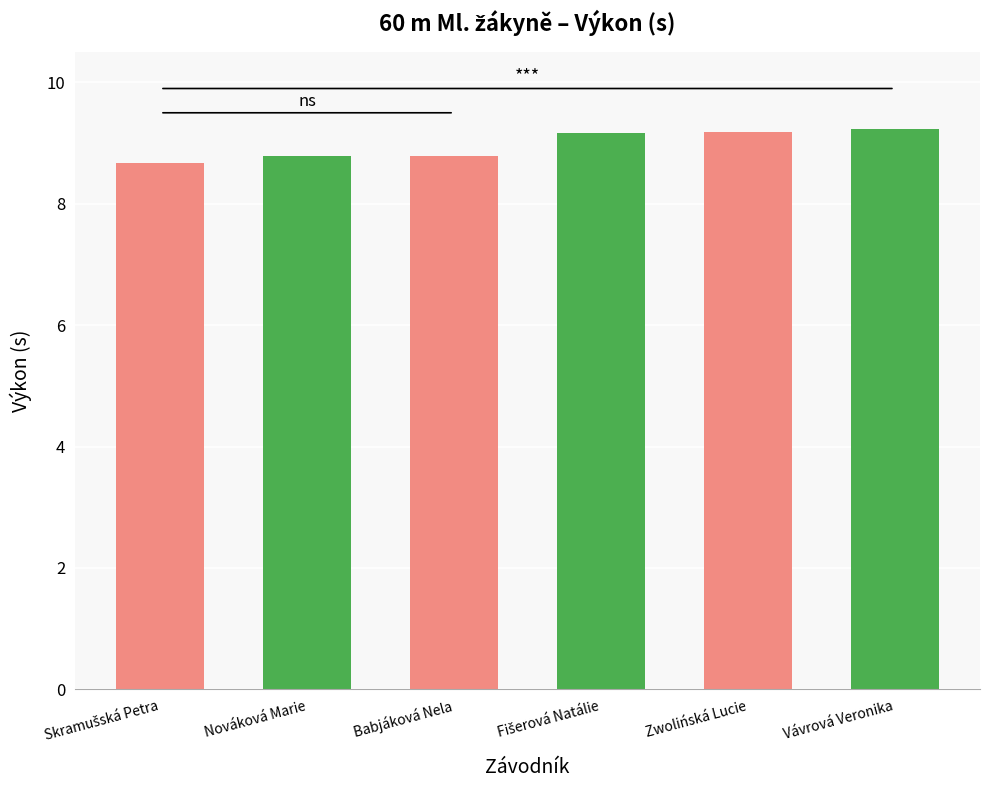

Are the bars horizontal?

No